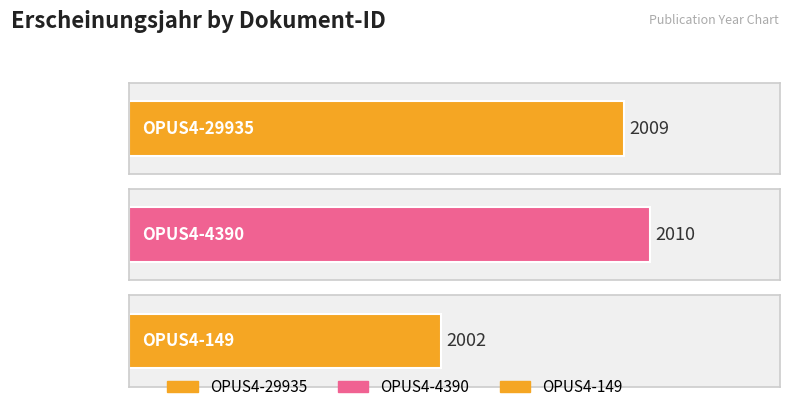

Reading right to left, what are all the values shown in this chart?

OPUS4-149=2002	OPUS4-4390=2010	OPUS4-29935=2009